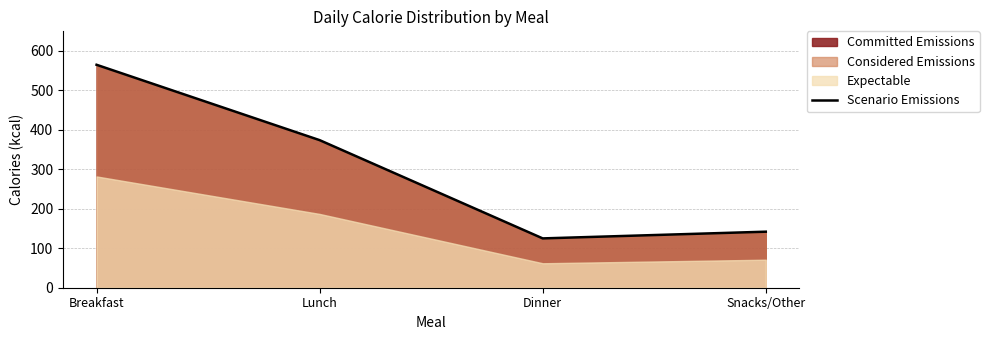

The chart shows a value of 125 at Dinner. True or false?

True